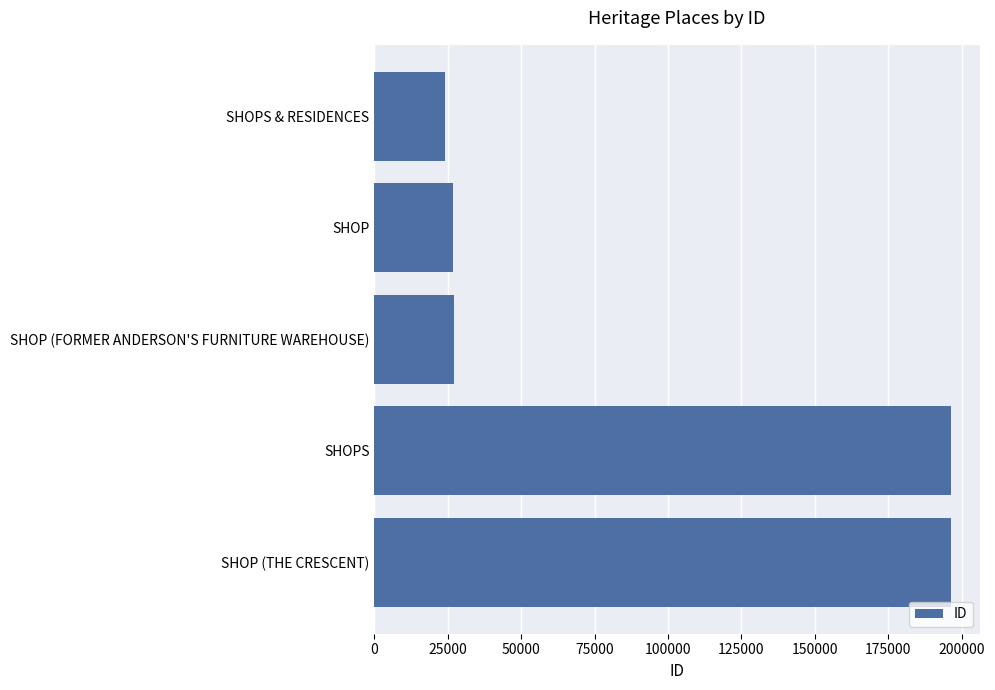

Are the bars grouped side by side (vs. stacked)?

No